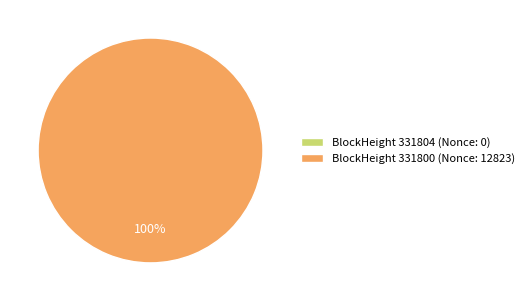

What is the majority slice?

331800